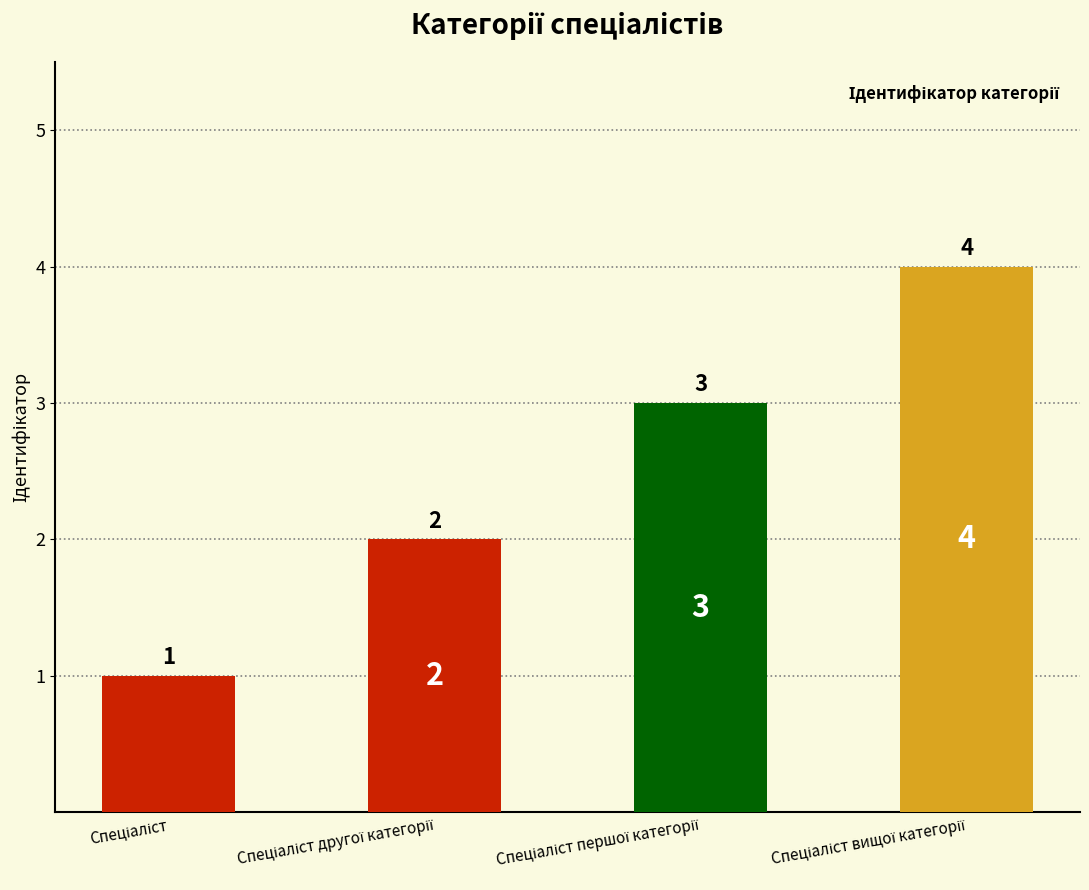

Count the values in the range 2 to 4.

3